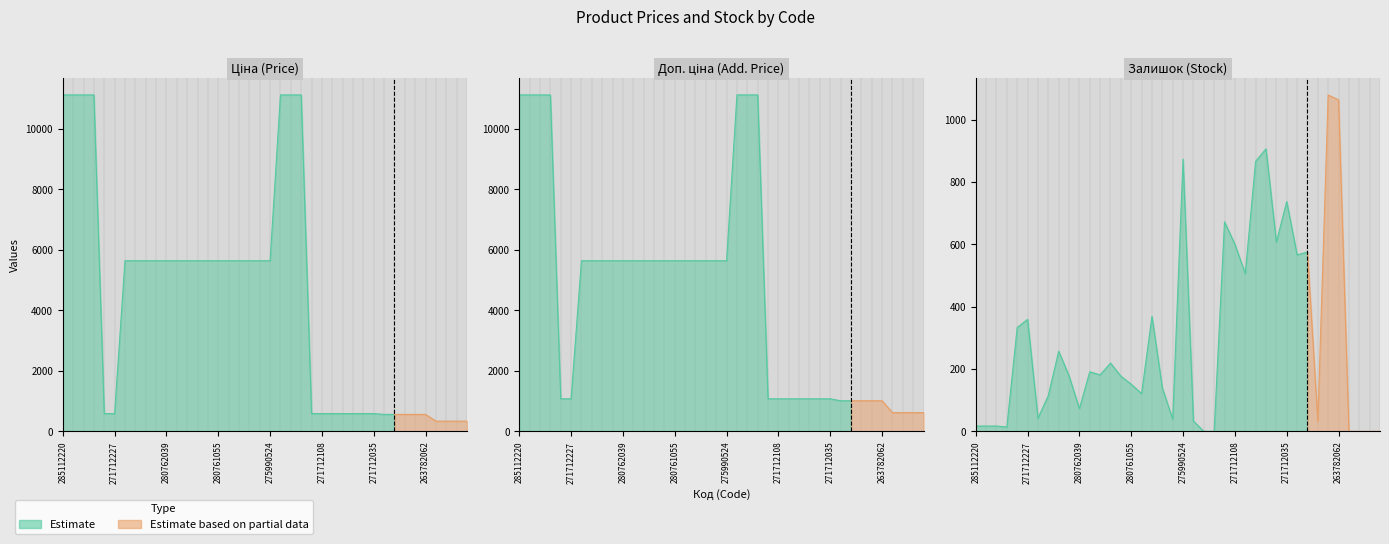

Which series changed the most between 271712103 and 247491992?

Залишок